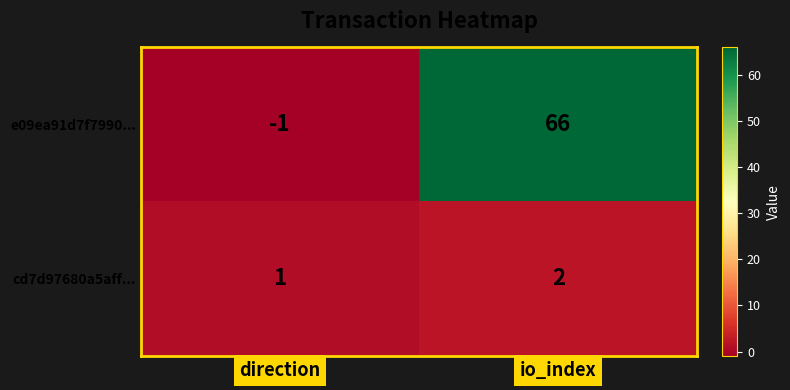

At which category is the sum across all series the highest?

io_index